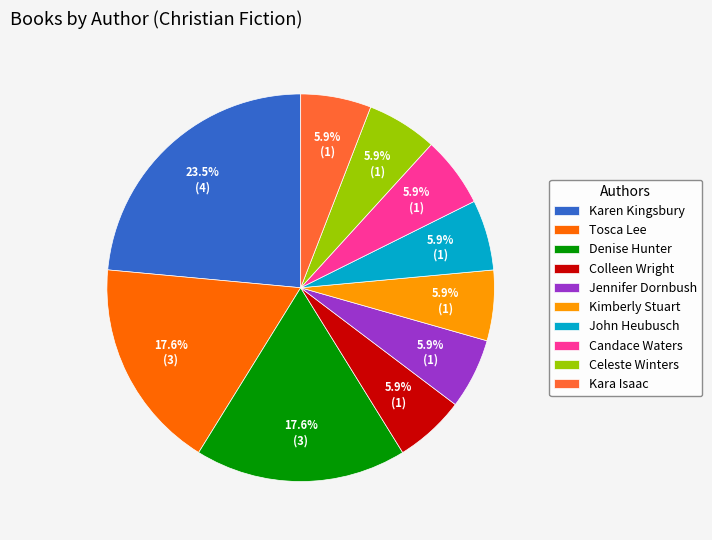

To the nearest percent, what is the difference between the largest and smallest slice percentages?

18%